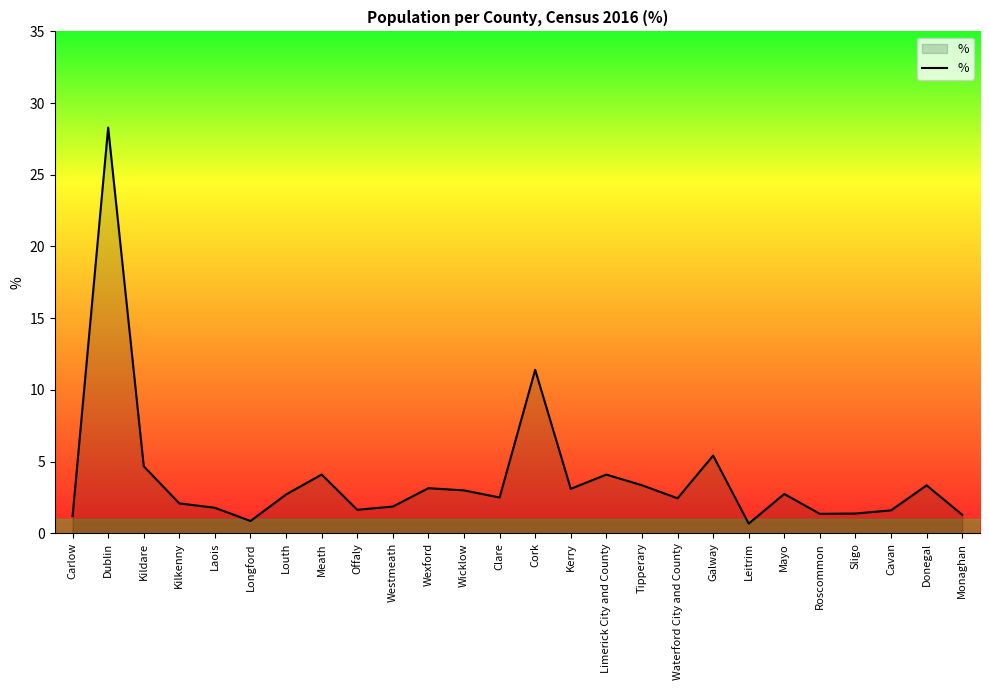

What position from the left is Offaly?

9